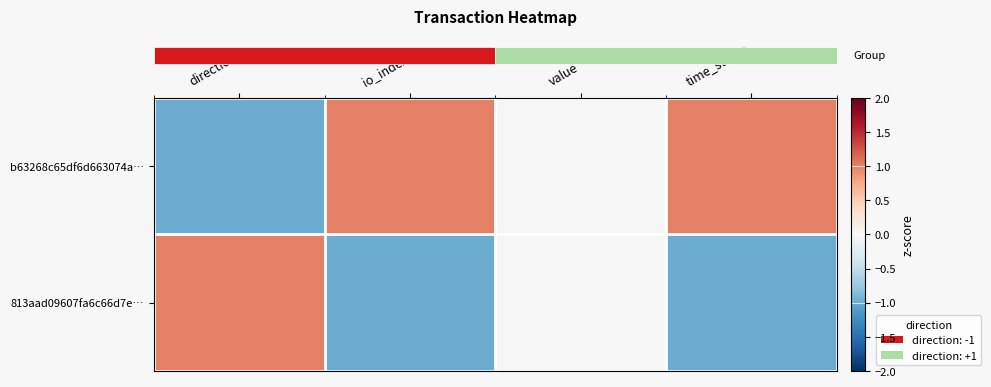

At how many categories does at least one series exceed 0?

3